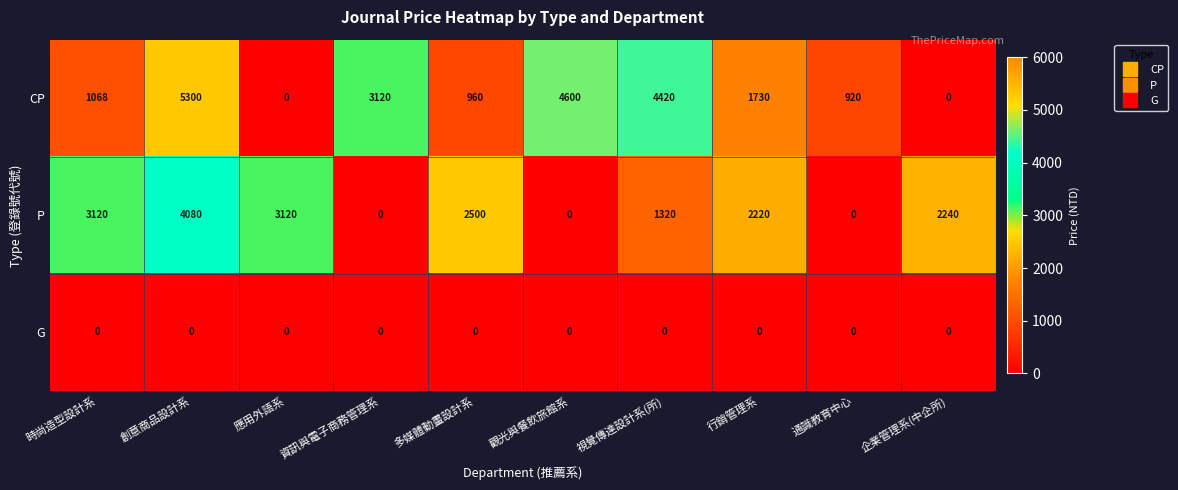

What is the maximum value shown in the chart?

5300